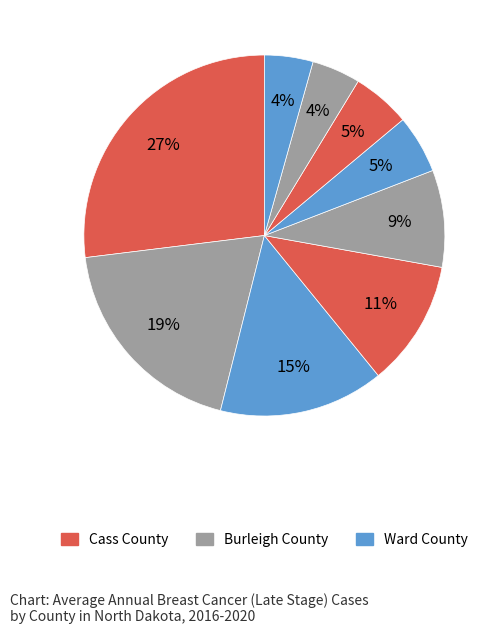

Count the number of slices in the pie.

9